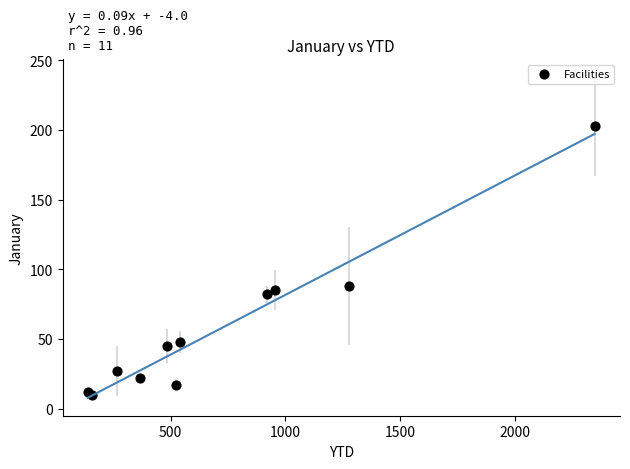

What Y value in the scatter plot is closest to 106?

88